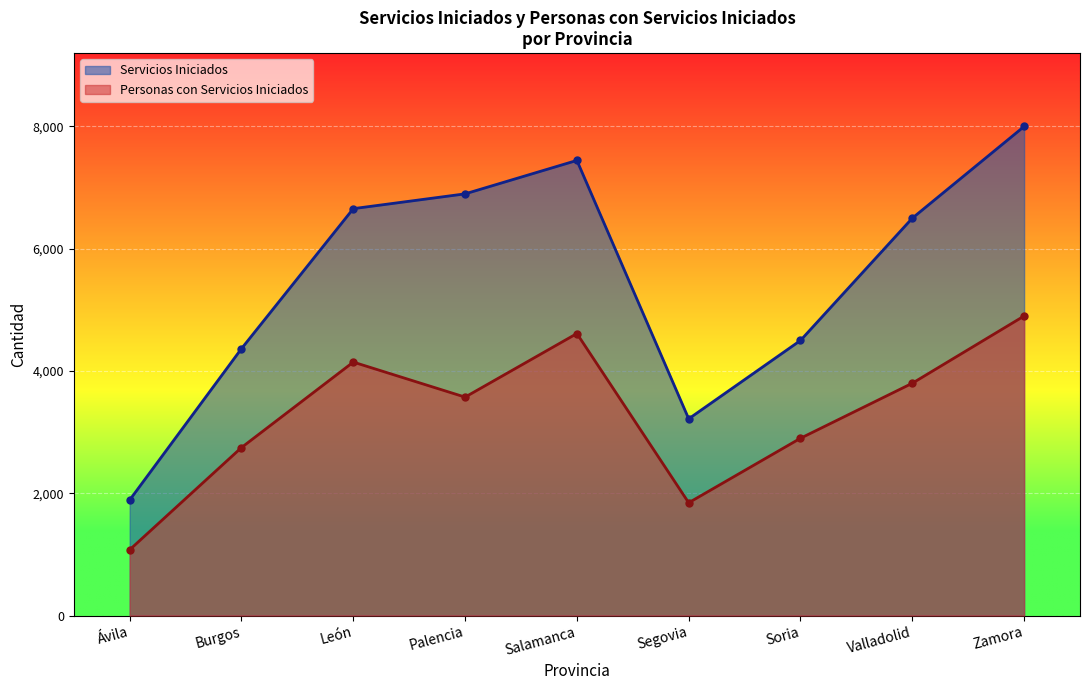

At which category does Personas con Servicios Iniciados reach its first local peak?

León